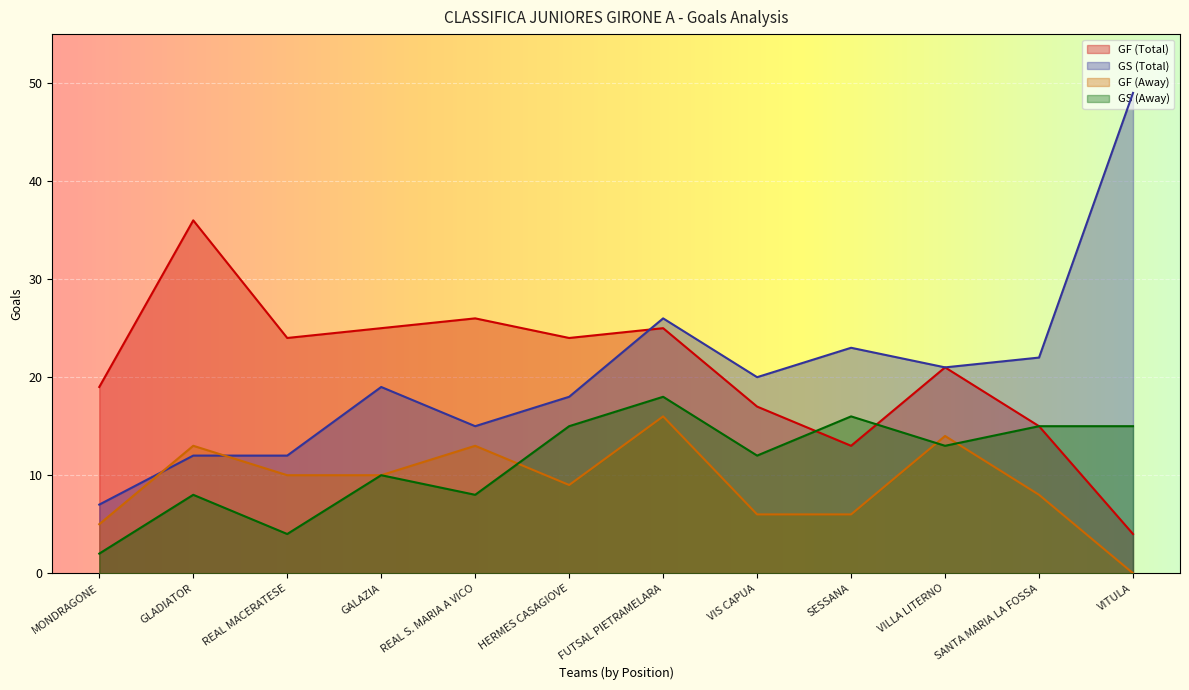

What is the total value across all series at VITULA?

68